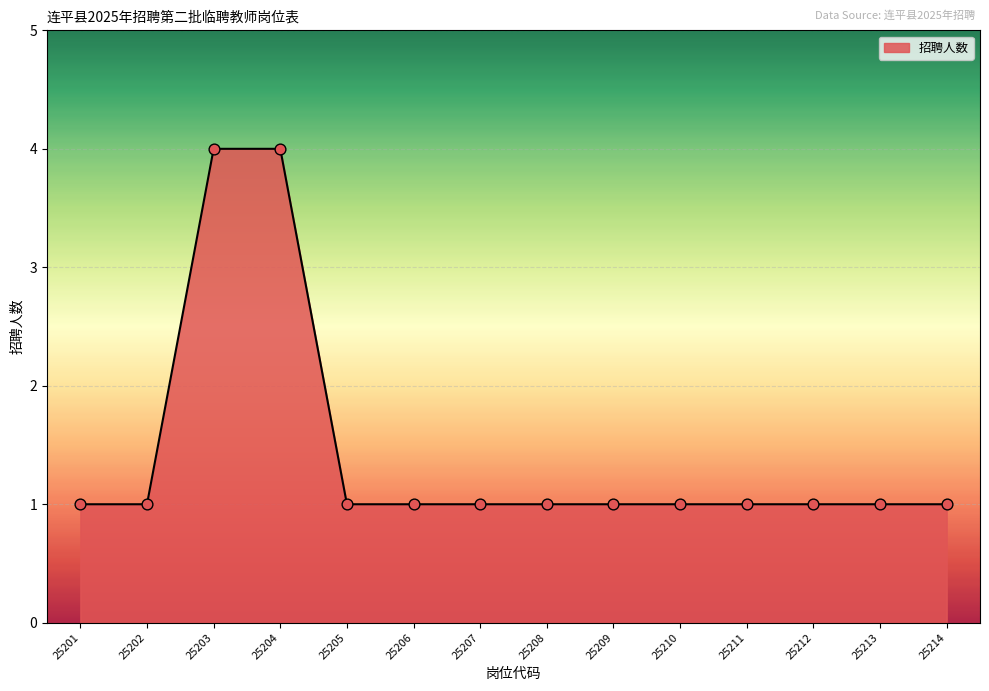

Approximately how many times larger is the value at 25204 compared to 25205?

4.0